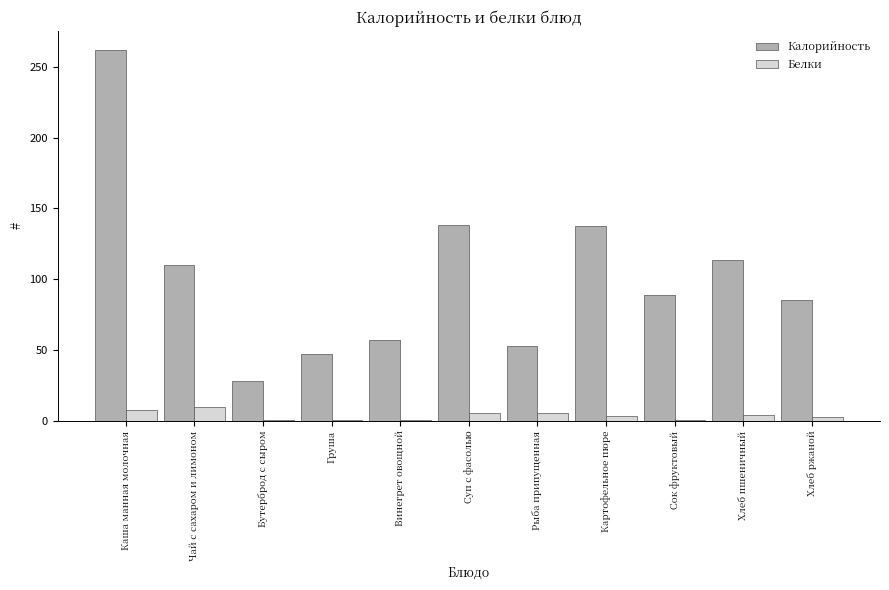

What are all the series names shown in the legend?

Калорийность, Белки